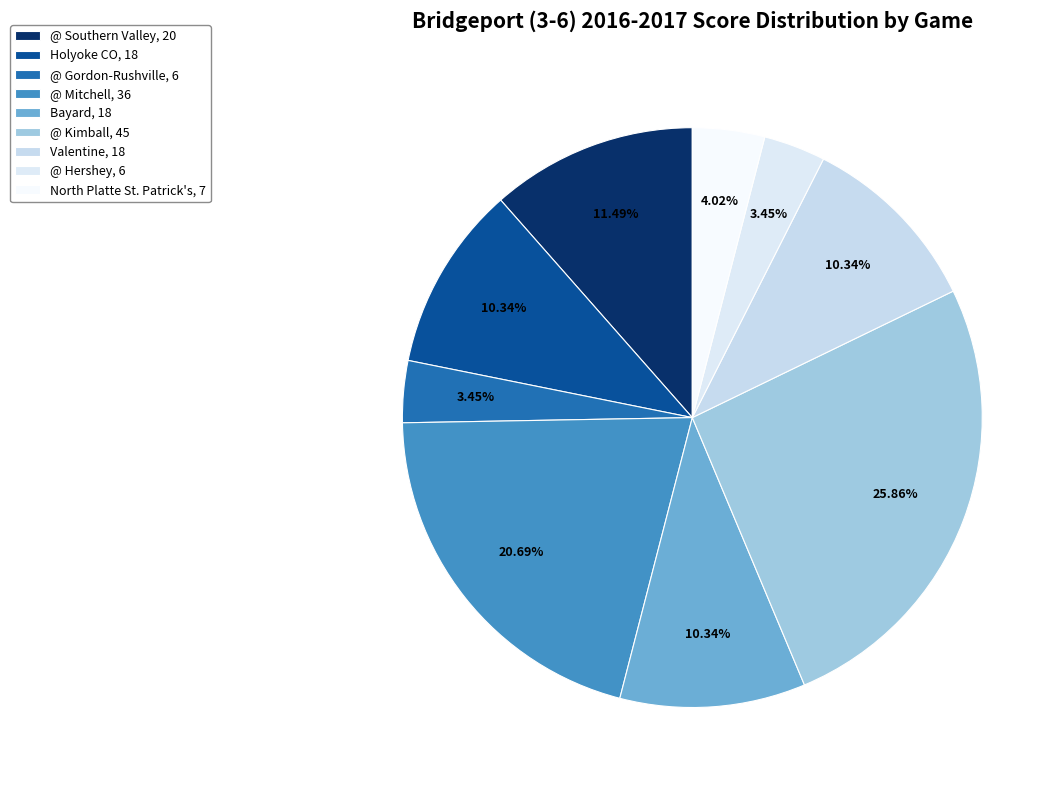

Count the number of slices in the pie.

9